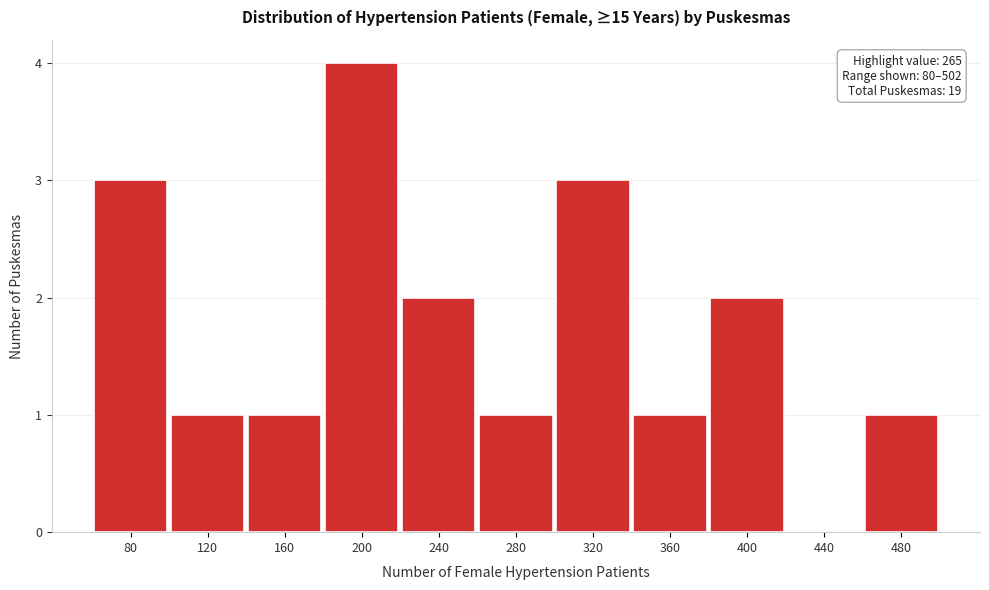

Reading left to right, transcribe all the data shown in this chart.

80=3	120=1	160=1	200=4	240=2	280=1	320=3	360=1	400=2	440=0	480=1